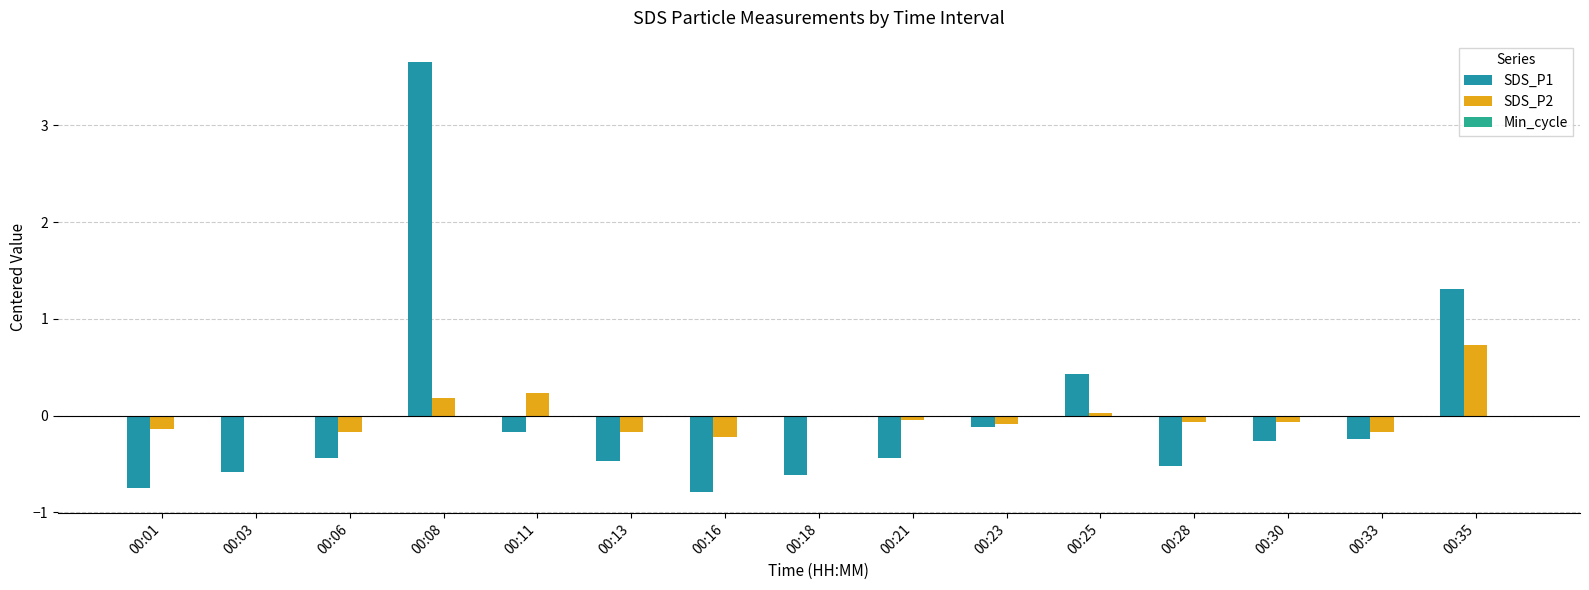

The SDS_P1 series shows -0.1 at 00:11. True or false?

False